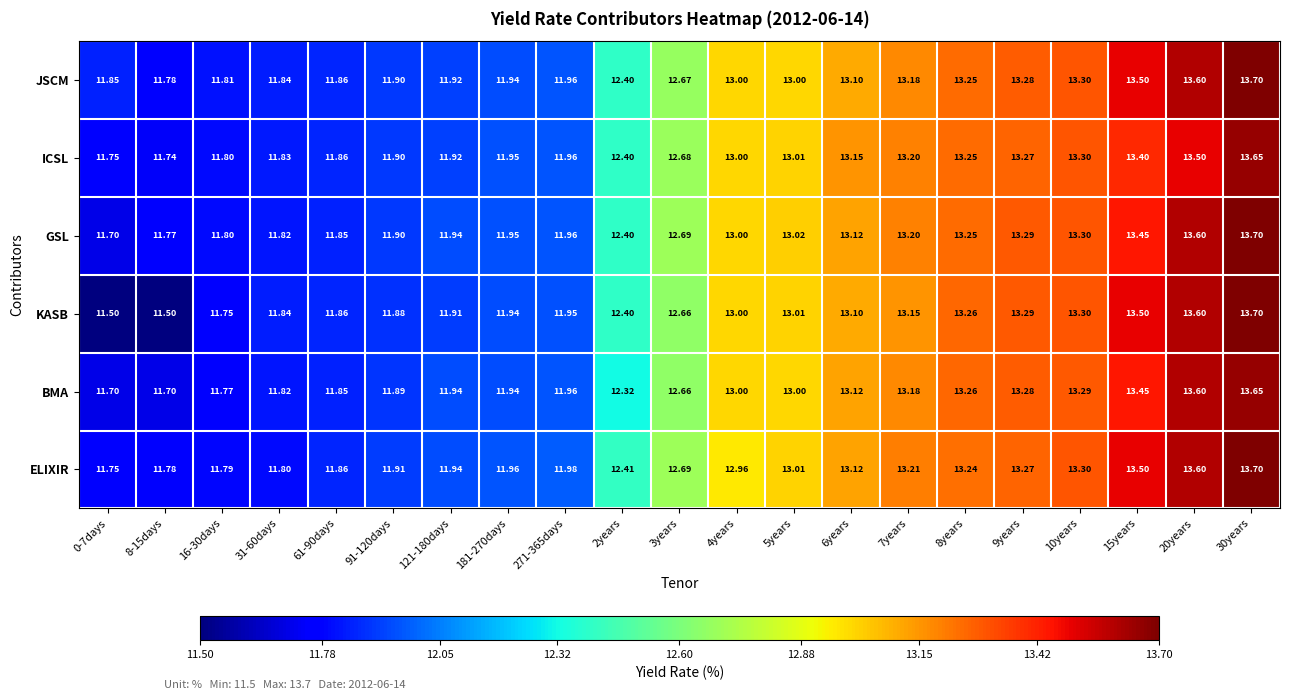

Is the value of GSL at 5years greater than the value of JSCM at 10years?

No